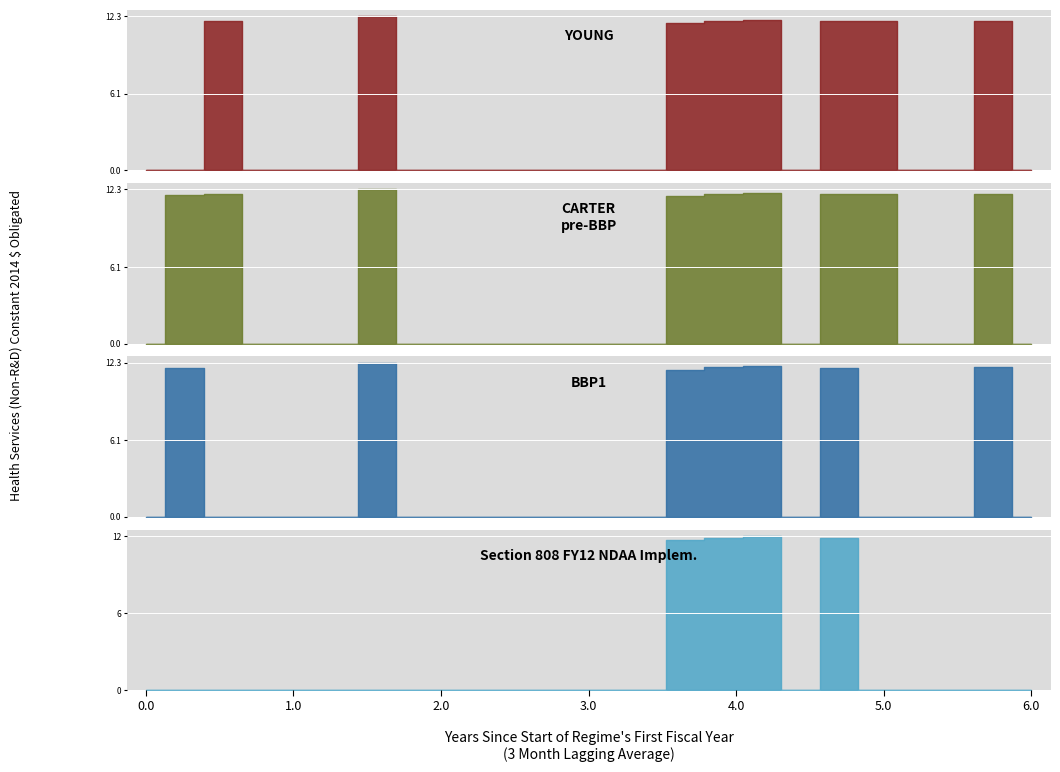

After their last crossing, which series has the higher values: YOUNG or BBP1?

YOUNG